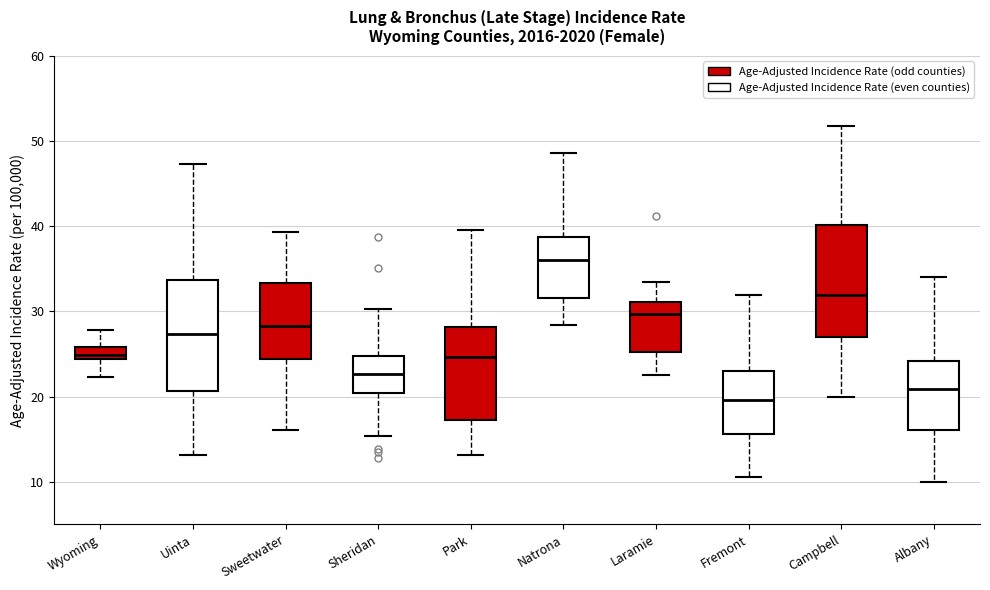

Which box's median line is the highest?

Natrona